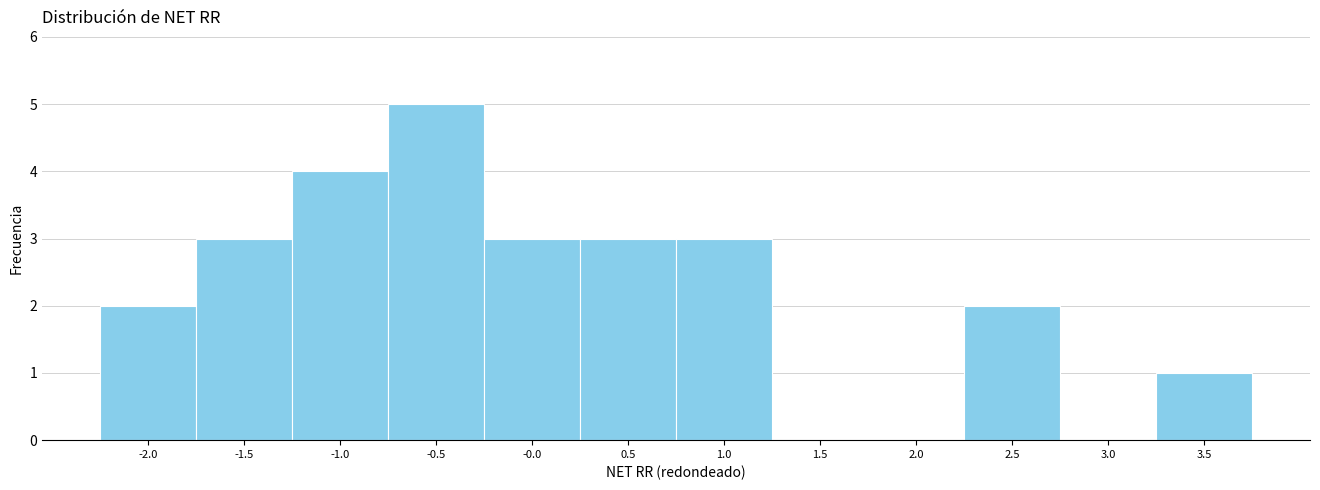

Reading left to right, transcribe this chart: for each bar, give the range it covers on the x-axis and its height. Neither the bar edges nor the heights are printed on the chart, so give them approximately, as read against the axes.

-2.25 to -1.75: 2
-1.75 to -1.25: 3
-1.25 to -0.75: 4
-0.75 to -0.25: 5
-0.25 to 0.25: 3
0.25 to 0.75: 3
0.75 to 1.25: 3
1.25 to 1.75: 0
1.75 to 2.25: 0
2.25 to 2.75: 2
2.75 to 3.25: 0
3.25 to 3.70: 1